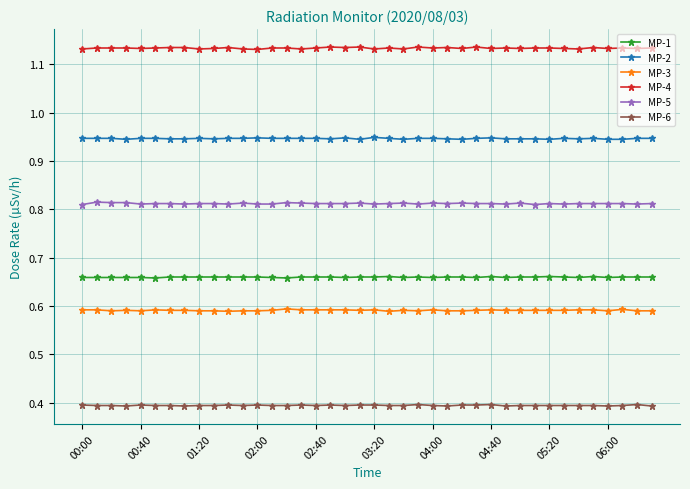

True or false: MP-3 and MP-1 cross at least once.

False